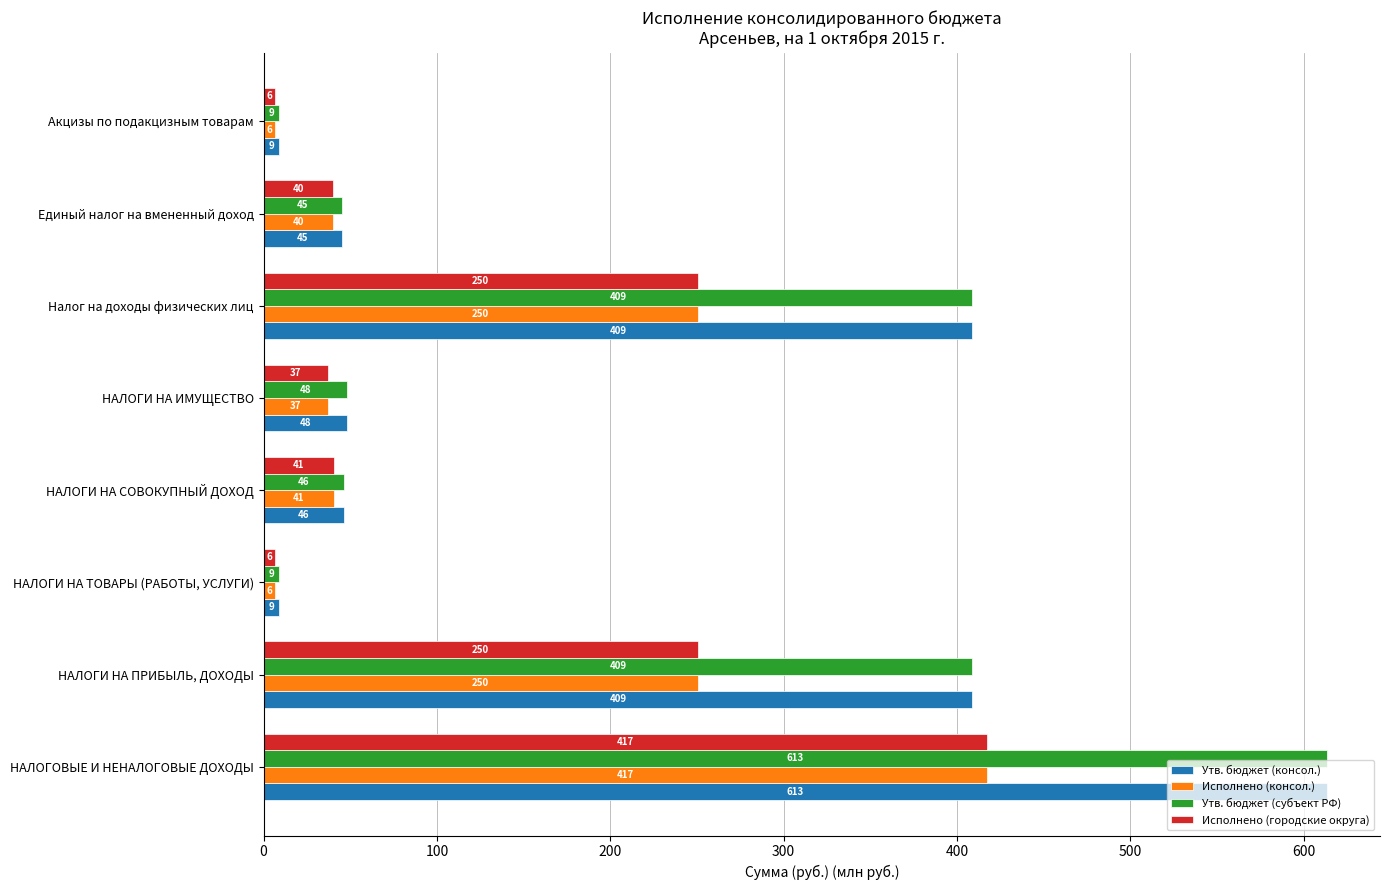

The value of Исполнено (городские округа) at Единый налог на вмененный доход is 40.1. True or false?

True